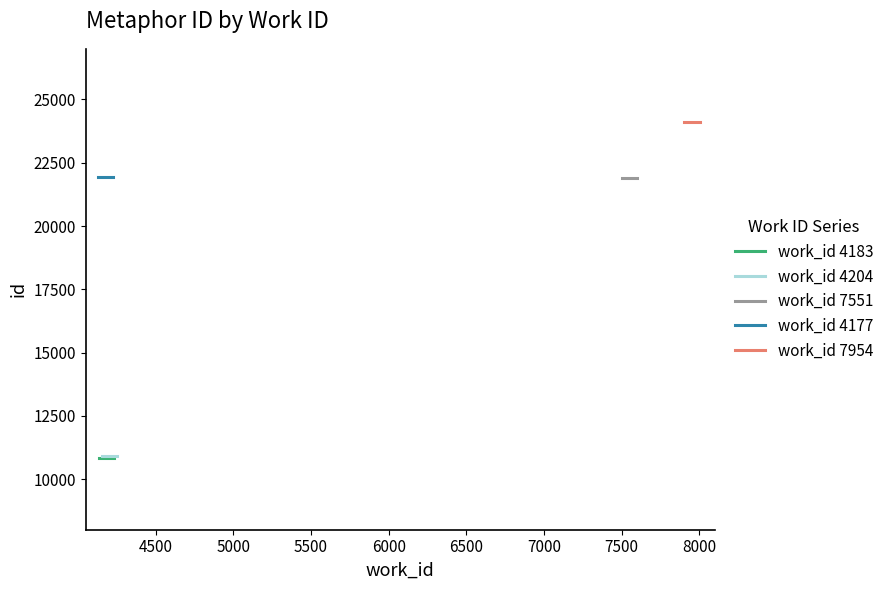

Between 4000 and 4500, which series saw the biggest shift?

work_id 4183